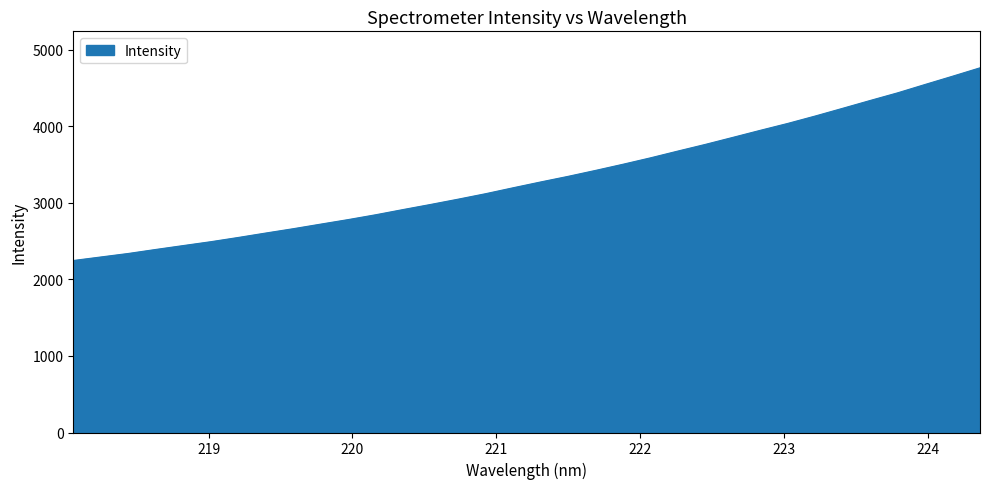

What is the greatest value displayed?

4762.8